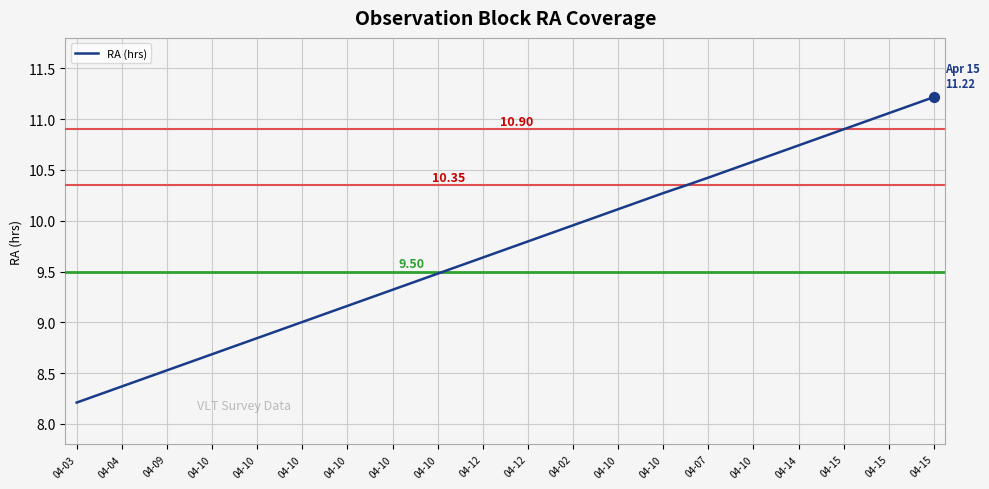

What is the difference between the maximum and minimum values?

3.0